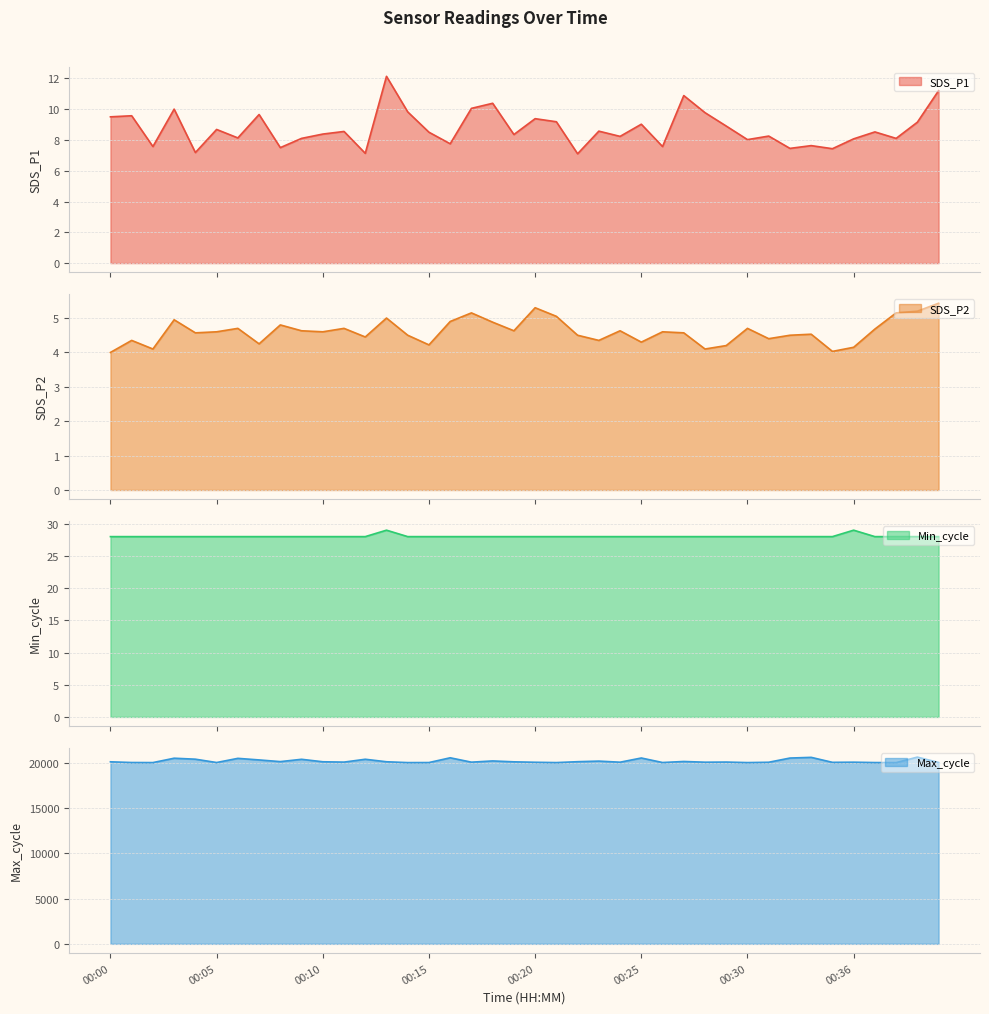

What is the value of the SDS_P2 point at the 22nd from the left?

5.0